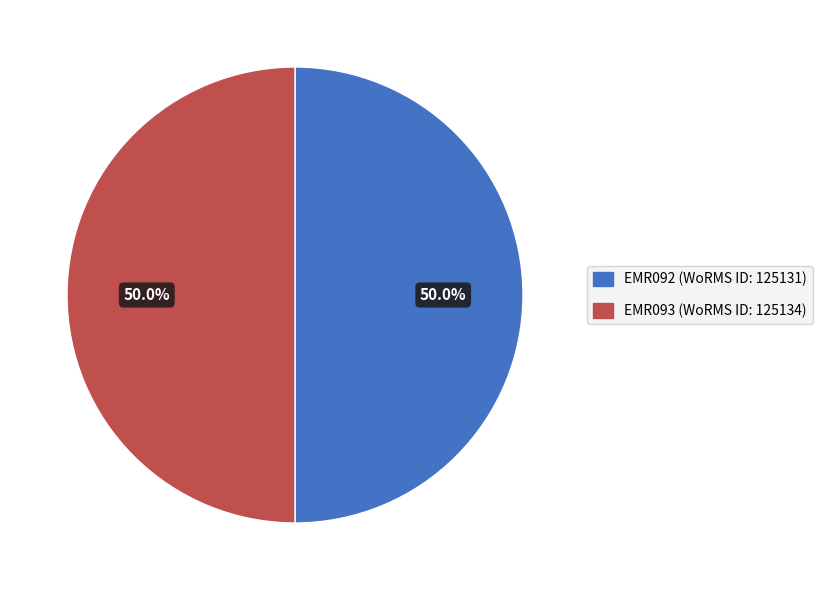

To the nearest percent, what is the average slice percentage?

50%